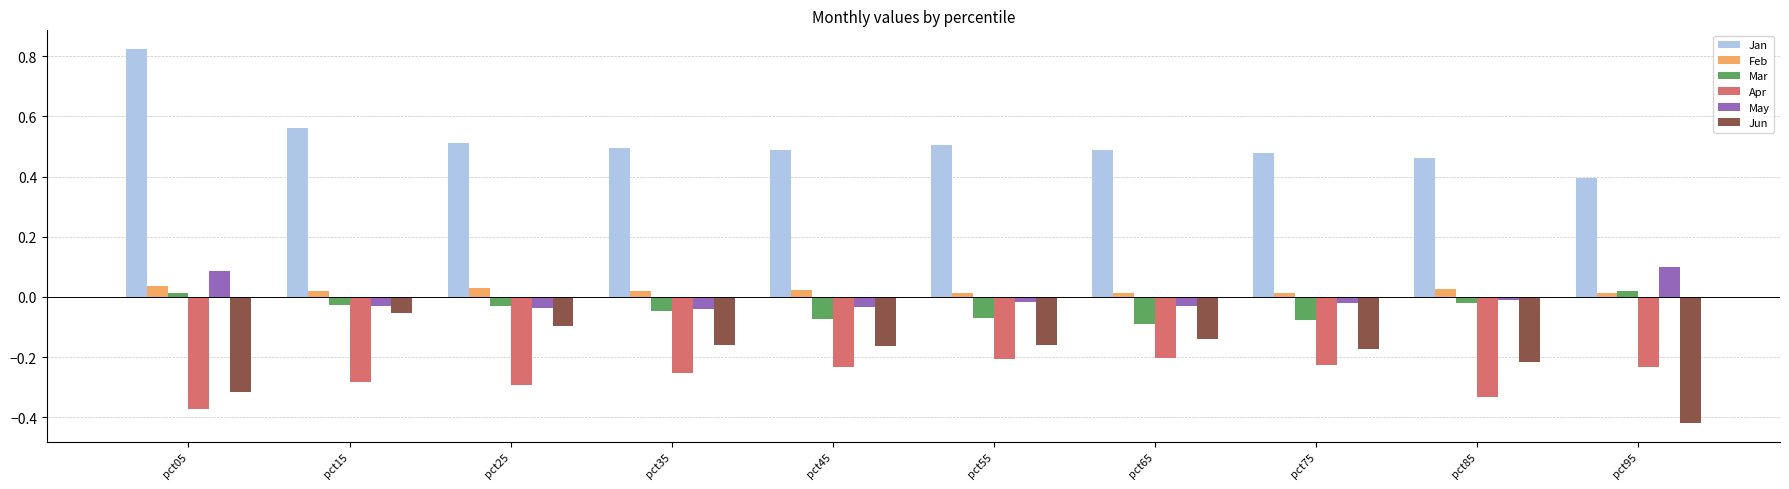

How many data points in May are above 0?

2